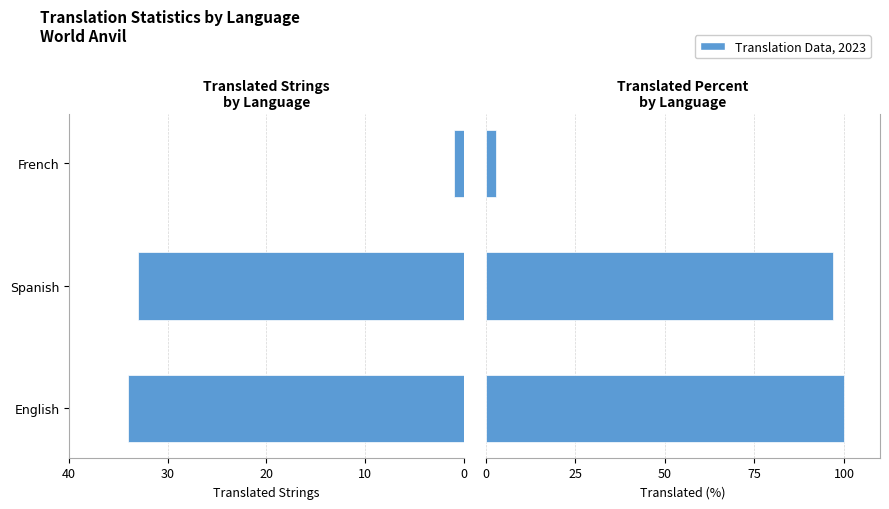

What is the spread (max minus min) of values at English?

66.0